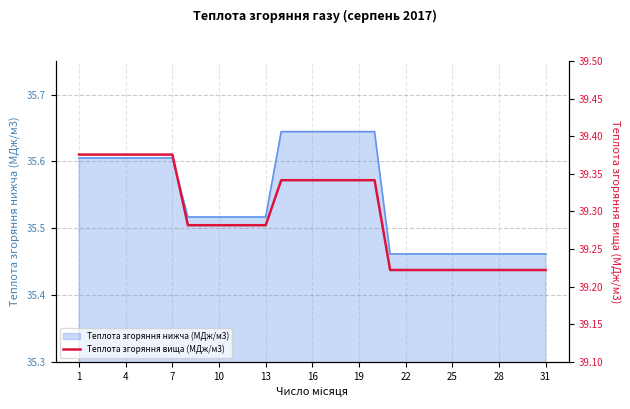

Does the chart have visible grid lines?

Yes